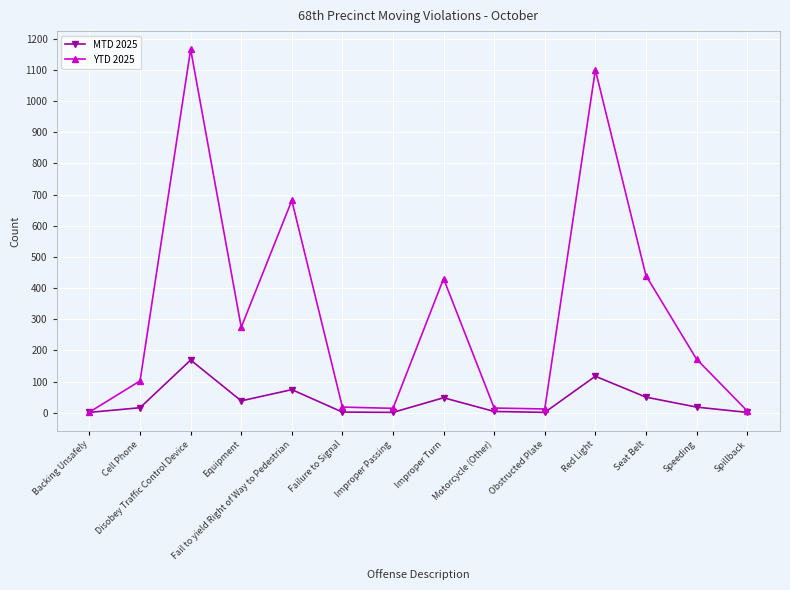

Which series has the largest total across all categories?

YTD 2025